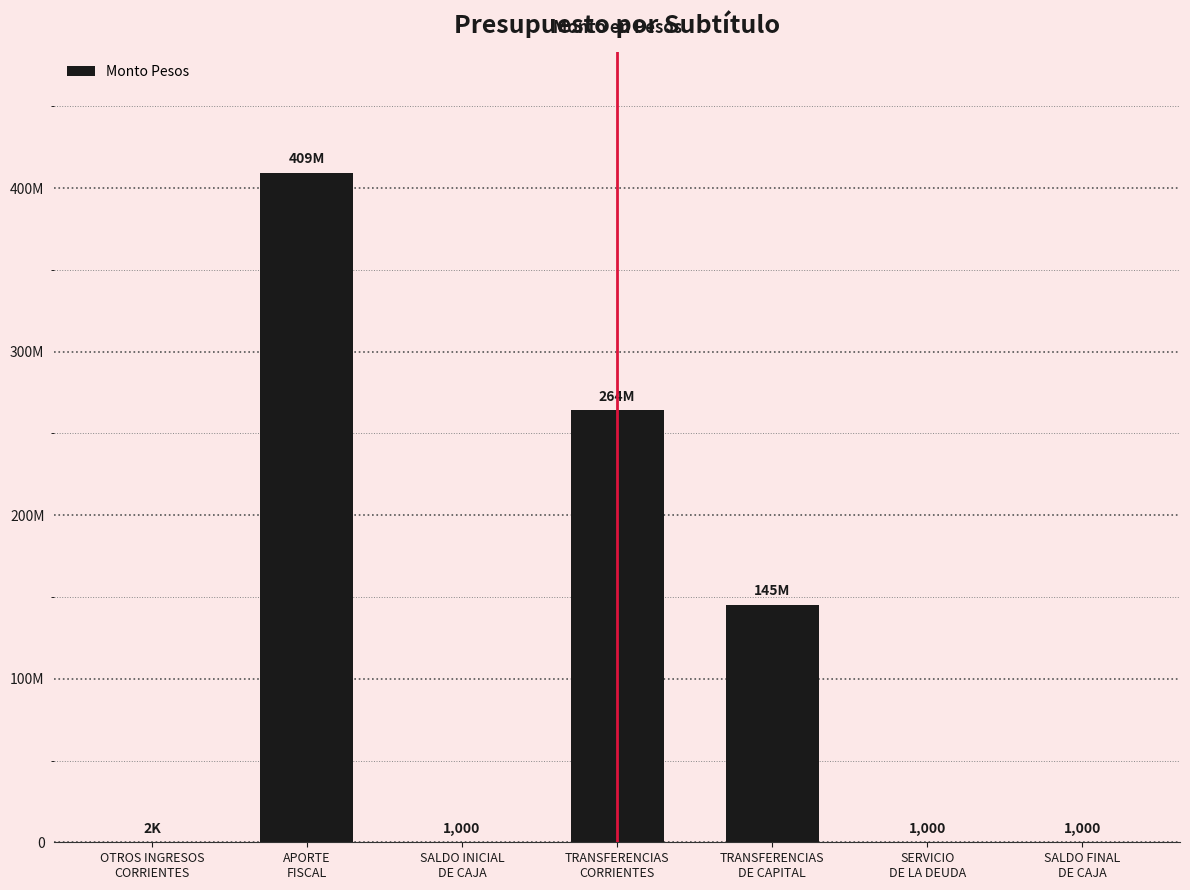

The chart shows a value of 1300 at OTROS INGRESOS
CORRIENTES. True or false?

False